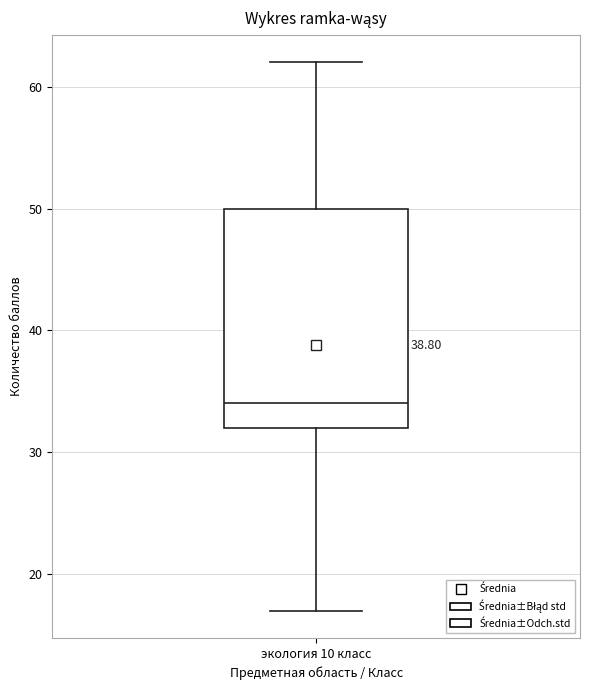

Read this box plot against the y-axis: the position of the median line, the range covered by the box, and the ends of both whiskers. The values are not printed on the chart, so give them approximately, as read against the axis.

median 34, box 32 to 50, whiskers 17 to 62